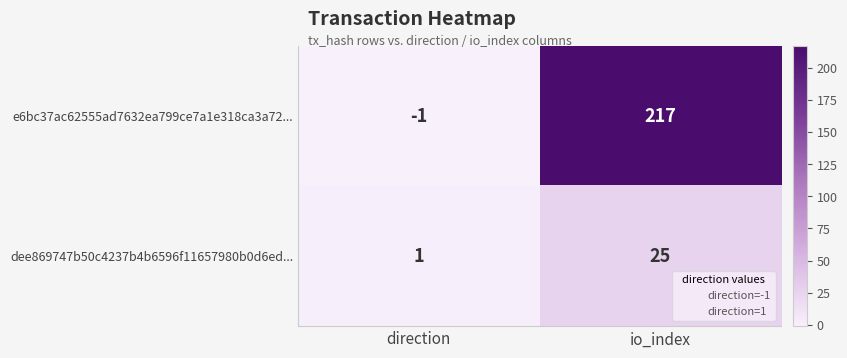

At how many categories does at least one series exceed 80?

1